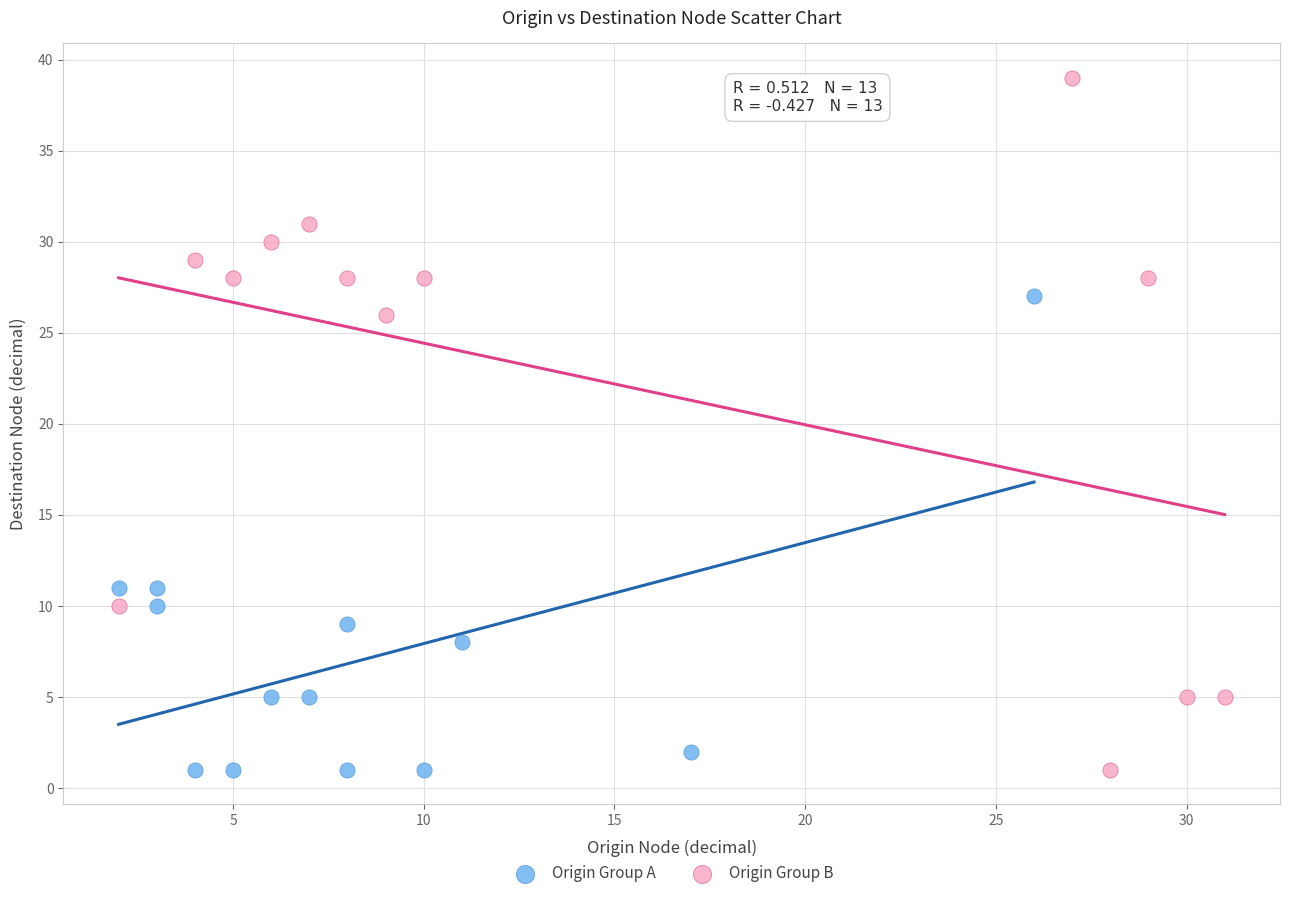

Which series has the widest spread of Y values?

Origin Group B